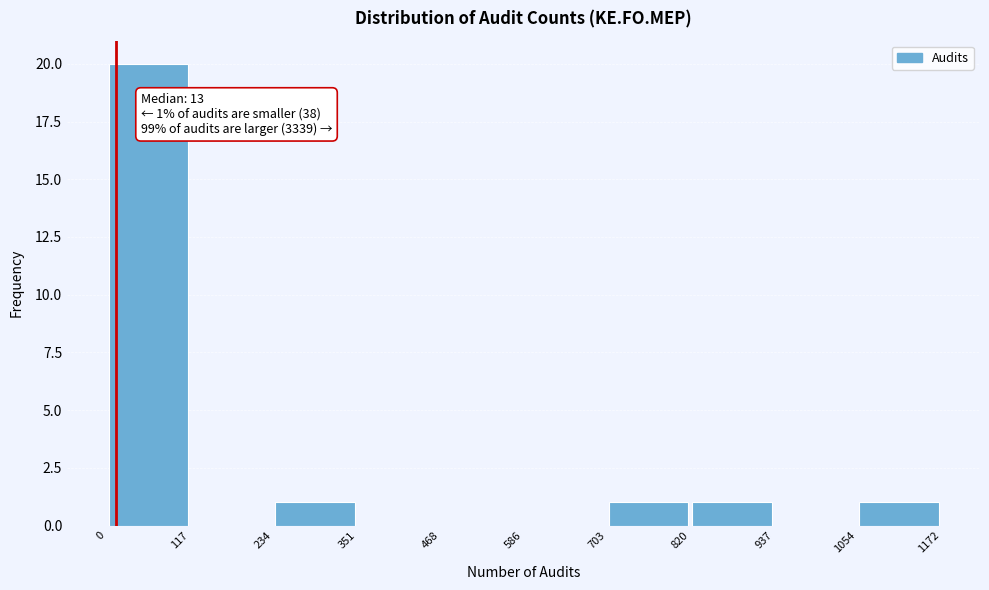

Which range on the x-axis has the tallest bar?

0 to 117